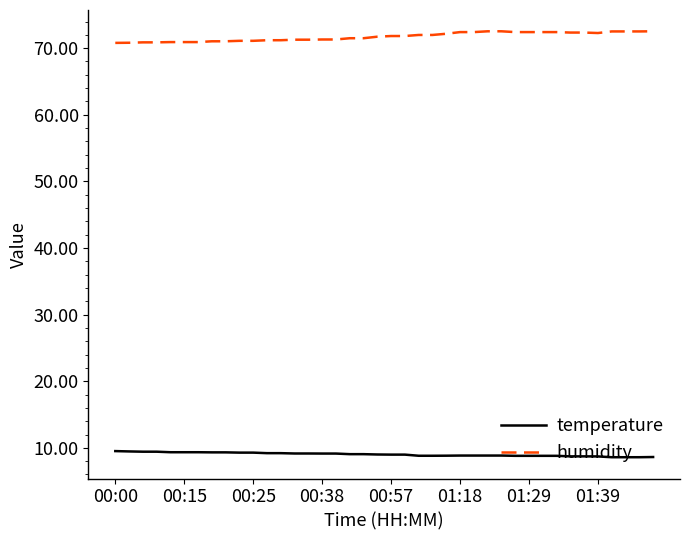

Which series has the largest total across all categories?

humidity